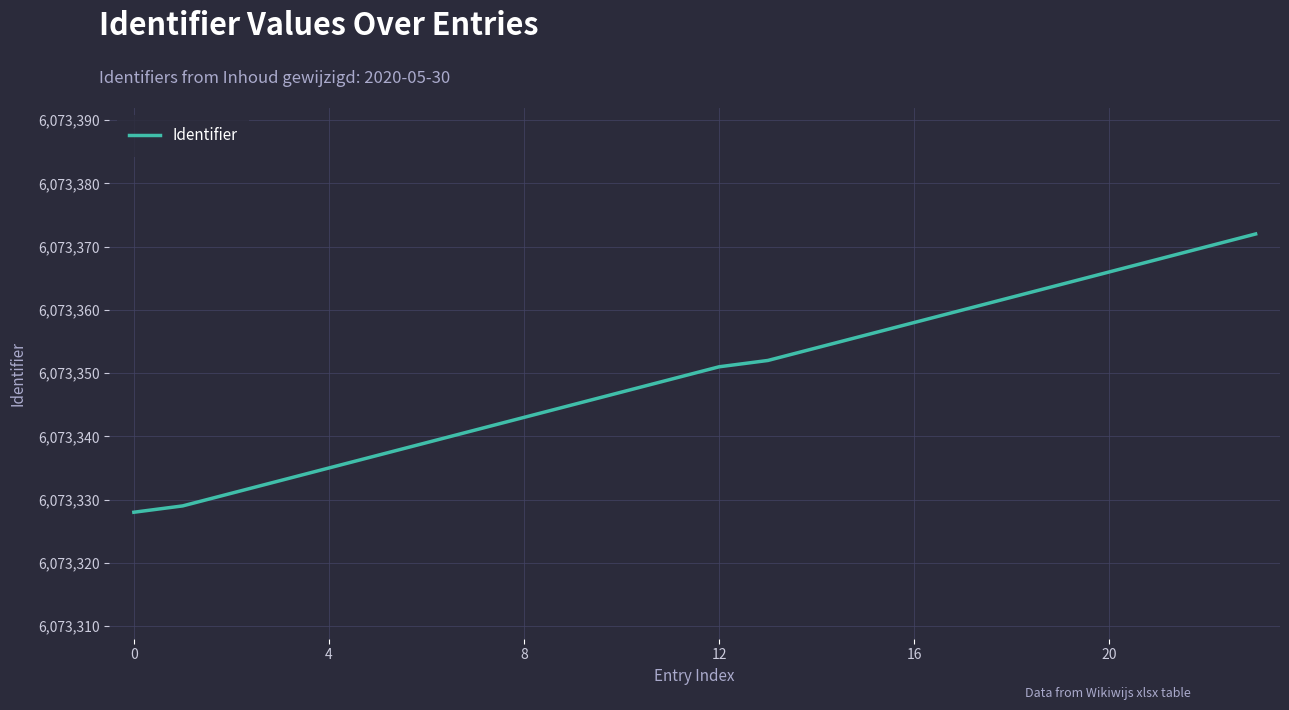

What is the difference between the maximum and minimum values?

44